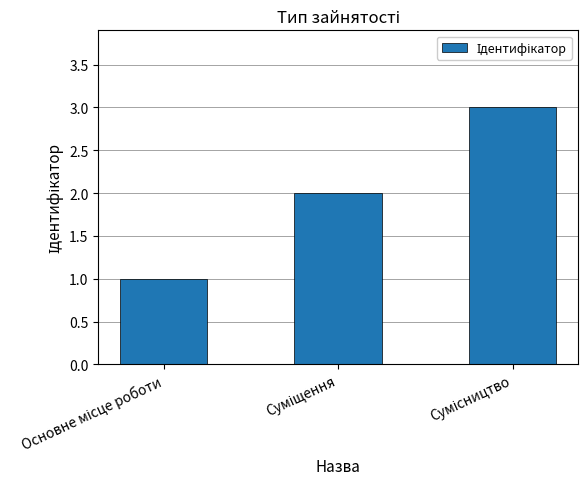

Are the bars grouped side by side (vs. stacked)?

No